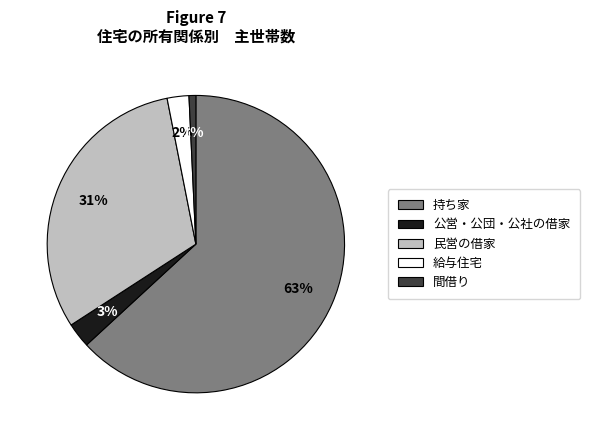

Is it true that 民営の借家 is 31% of the pie?

True